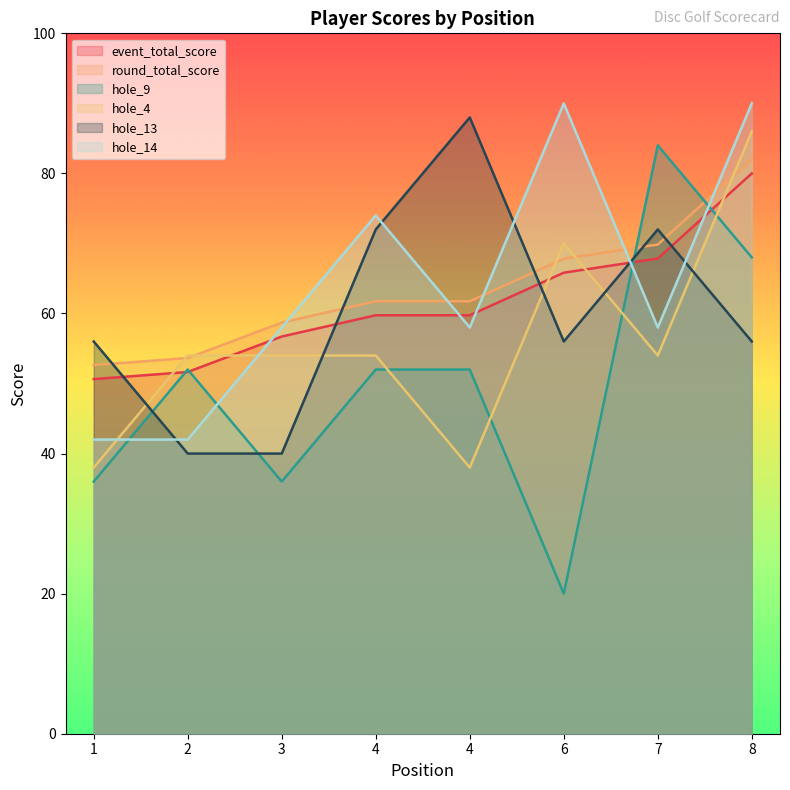

True or false: round_total_score has a value of 16.0 at 3.

False